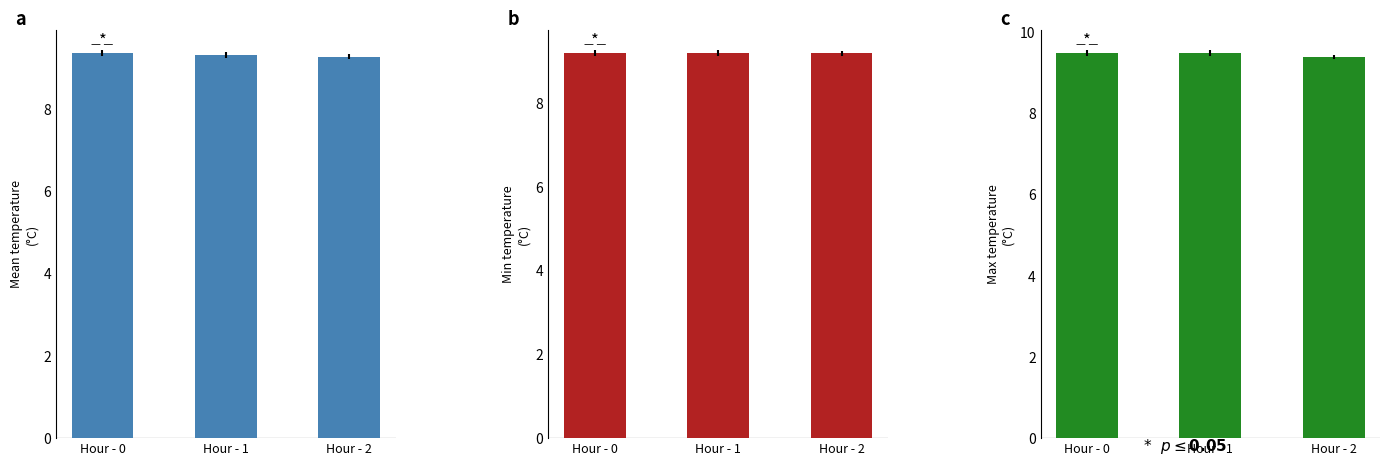

List the series in order of their overall mean, highest first.

Max temperature
(°C), Mean temperature
(°C), Min temperature
(°C)